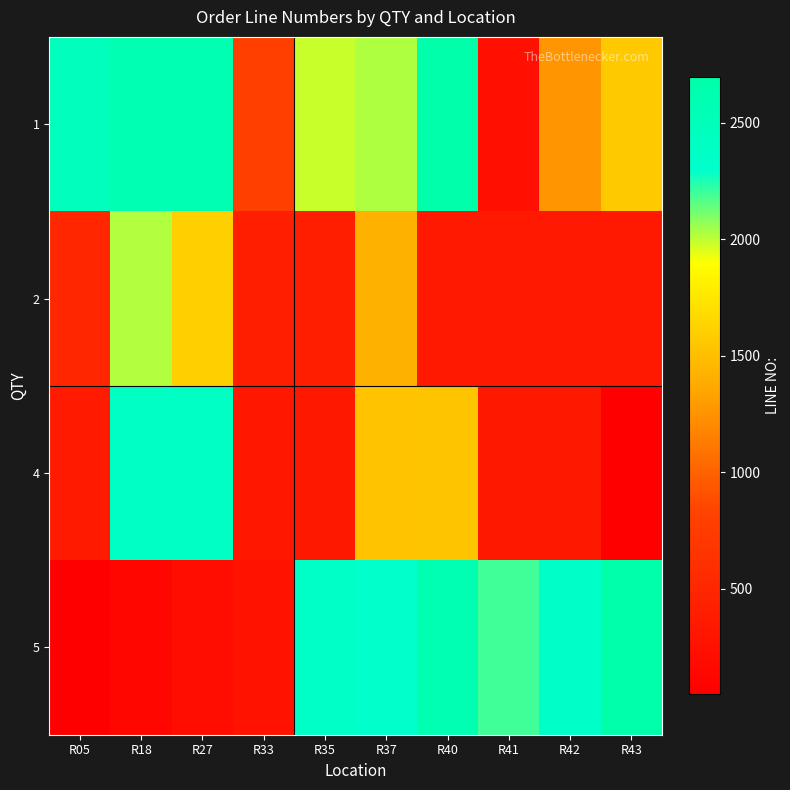

At which category is the sum across all series the highest?

R37